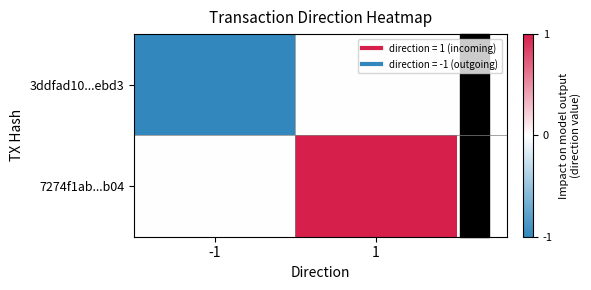

Which series has the largest range (max minus min)?

3ddfad10...ebd3